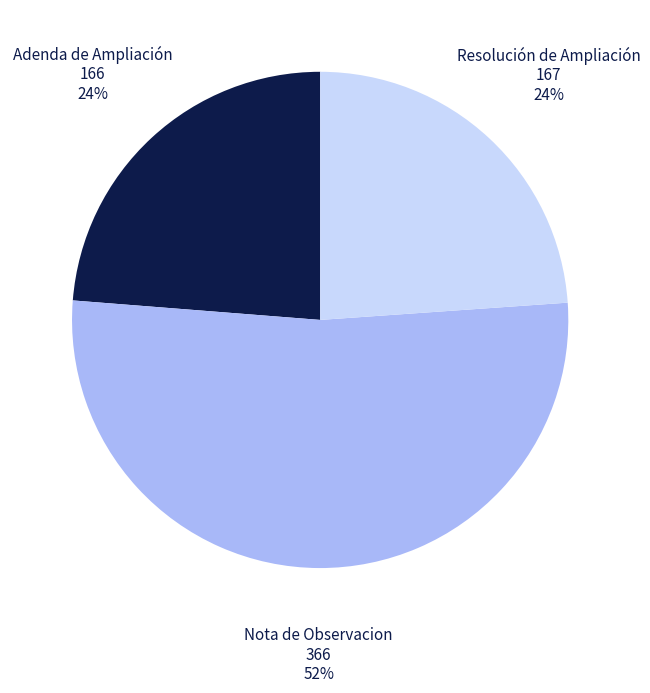

Does any single category account for the majority?

Yes